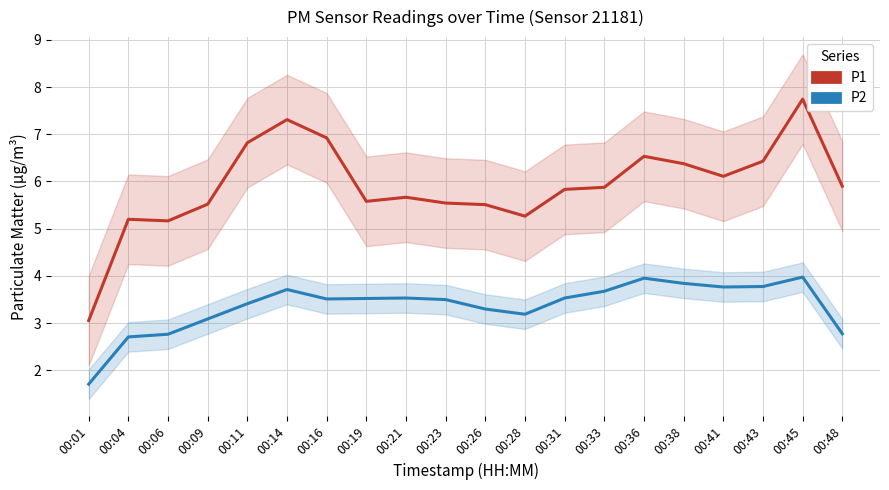

Rank the series at 00:48 from highest to lowest value.

P1, P2